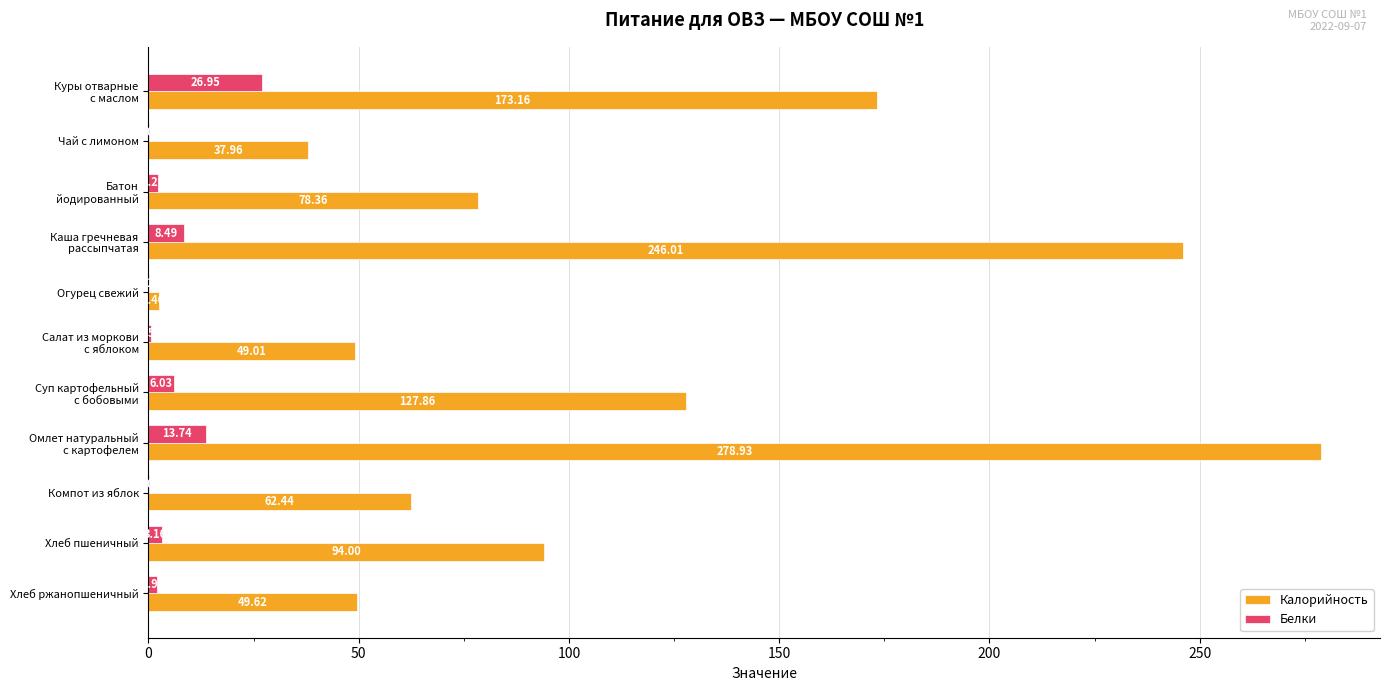

What is the sum of all Калорийность values?

1199.8